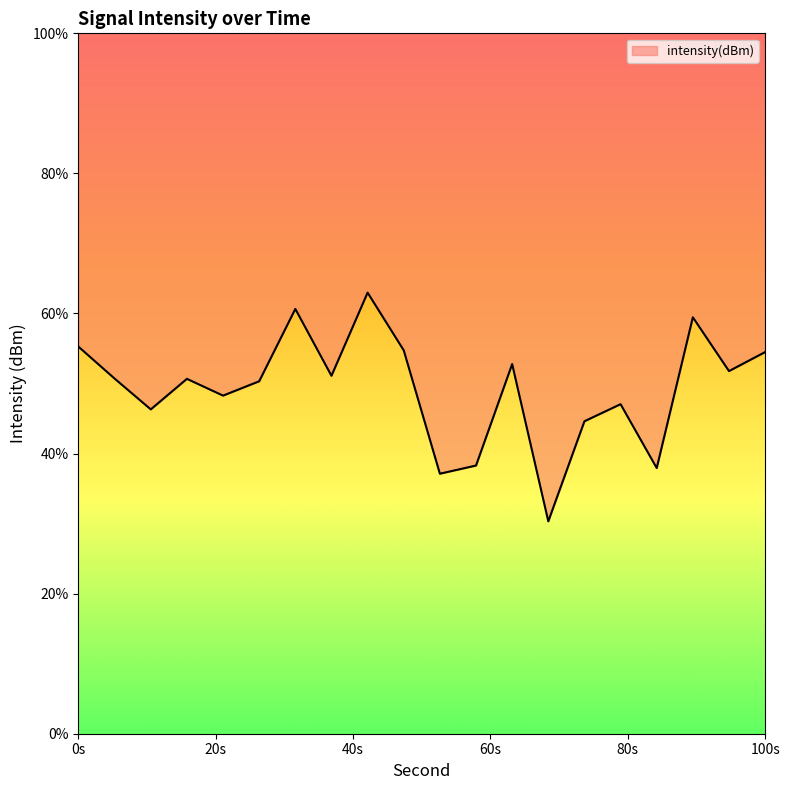

Which has a higher value, 16 or 6?

16